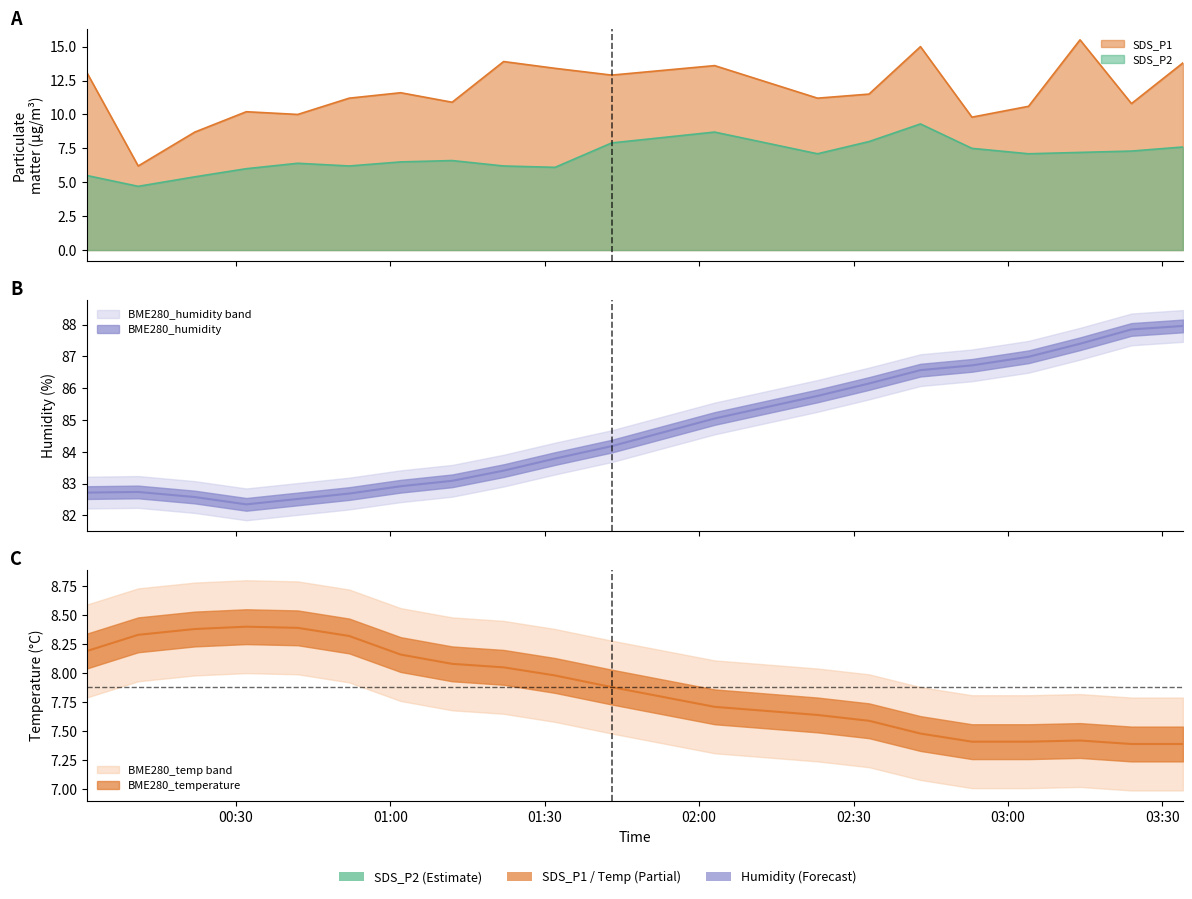

Reading left to right, extract all data points from this chart.

BME280_humidity: 2024/02/23 00:01=82.7	2024/02/23 00:11=82.7	2024/02/23 00:22=82.6	2024/02/23 00:32=82.3	2024/02/23 00:42=82.5	2024/02/23 00:52=82.7	2024/02/23 01:02=82.9	2024/02/23 01:12=83.1	2024/02/23 01:22=83.4	2024/02/23 01:32=83.8	2024/02/23 01:43=84.2	2024/02/23 02:03=85.0	2024/02/23 02:23=85.8	2024/02/23 02:33=86.2	2024/02/23 02:43=86.6	2024/02/23 02:53=86.7	2024/02/23 03:04=87.0	2024/02/23 03:14=87.4	2024/02/23 03:24=87.8	2024/02/23 03:34=88.0
BME280_temperature: 2024/02/23 00:01=8.2	2024/02/23 00:11=8.3	2024/02/23 00:22=8.4	2024/02/23 00:32=8.4	2024/02/23 00:42=8.4	2024/02/23 00:52=8.3	2024/02/23 01:02=8.2	2024/02/23 01:12=8.1	2024/02/23 01:22=8.1	2024/02/23 01:32=8.0	2024/02/23 01:43=7.9	2024/02/23 02:03=7.7	2024/02/23 02:23=7.6	2024/02/23 02:33=7.6	2024/02/23 02:43=7.5	2024/02/23 02:53=7.4	2024/02/23 03:04=7.4	2024/02/23 03:14=7.4	2024/02/23 03:24=7.4	2024/02/23 03:34=7.4
SDS_P1: 2024/02/23 00:01=13.1	2024/02/23 00:11=6.2	2024/02/23 00:22=8.7	2024/02/23 00:32=10.2	2024/02/23 00:42=10.0	2024/02/23 00:52=11.2	2024/02/23 01:02=11.6	2024/02/23 01:12=10.9	2024/02/23 01:22=13.9	2024/02/23 01:32=13.4	2024/02/23 01:43=12.9	2024/02/23 02:03=13.6	2024/02/23 02:23=11.2	2024/02/23 02:33=11.5	2024/02/23 02:43=15.0	2024/02/23 02:53=9.8	2024/02/23 03:04=10.6	2024/02/23 03:14=15.5	2024/02/23 03:24=10.8	2024/02/23 03:34=13.8
SDS_P2: 2024/02/23 00:01=5.5	2024/02/23 00:11=4.7	2024/02/23 00:22=5.4	2024/02/23 00:32=6.0	2024/02/23 00:42=6.4	2024/02/23 00:52=6.2	2024/02/23 01:02=6.5	2024/02/23 01:12=6.6	2024/02/23 01:22=6.2	2024/02/23 01:32=6.1	2024/02/23 01:43=7.9	2024/02/23 02:03=8.7	2024/02/23 02:23=7.1	2024/02/23 02:33=8.0	2024/02/23 02:43=9.3	2024/02/23 02:53=7.5	2024/02/23 03:04=7.1	2024/02/23 03:14=7.2	2024/02/23 03:24=7.3	2024/02/23 03:34=7.6